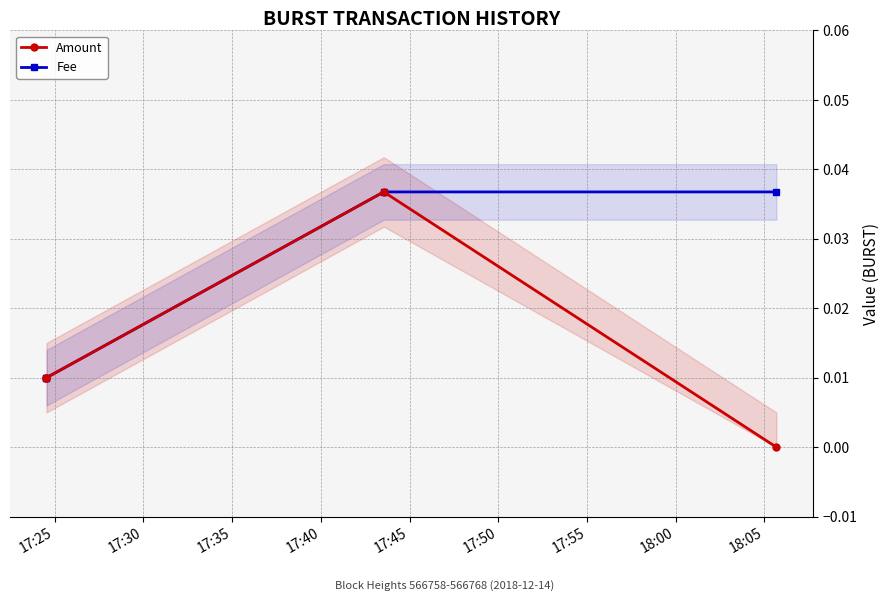

Which series changed the most between 17:30 and 17:40?

Fee